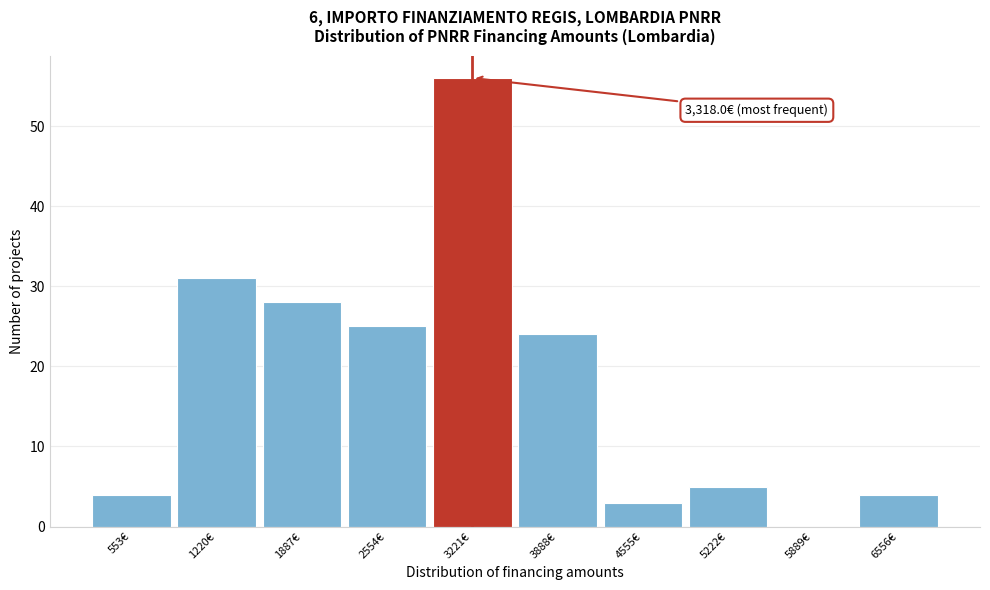

Reading left to right, transcribe all the data shown in this chart.

553€=4	1220€=31	1887€=28	2554€=25	3221€=56	3888€=24	4555€=3	5222€=5	5889€=0	6556€=4